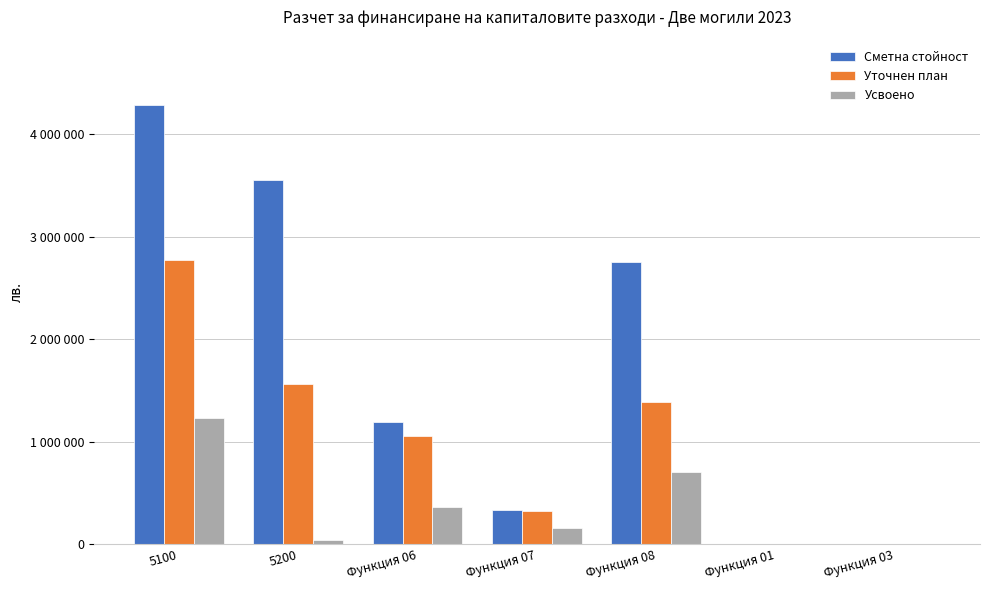

Are the bars horizontal?

No